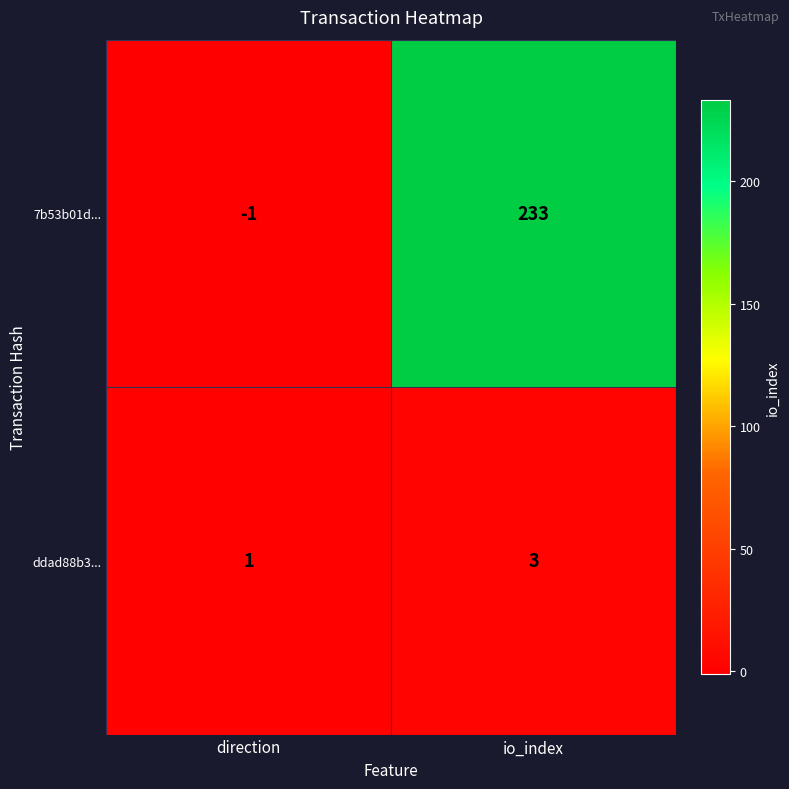

Rank the categories by 7b53b01d... value from highest to lowest.

io_index, direction